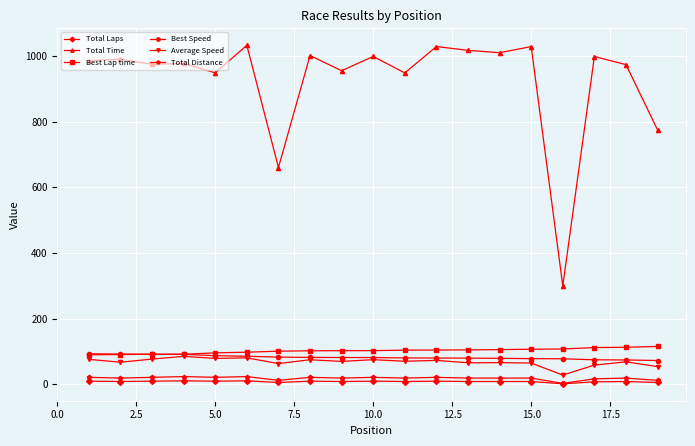

At how many categories does at least one series exceed 246?

19